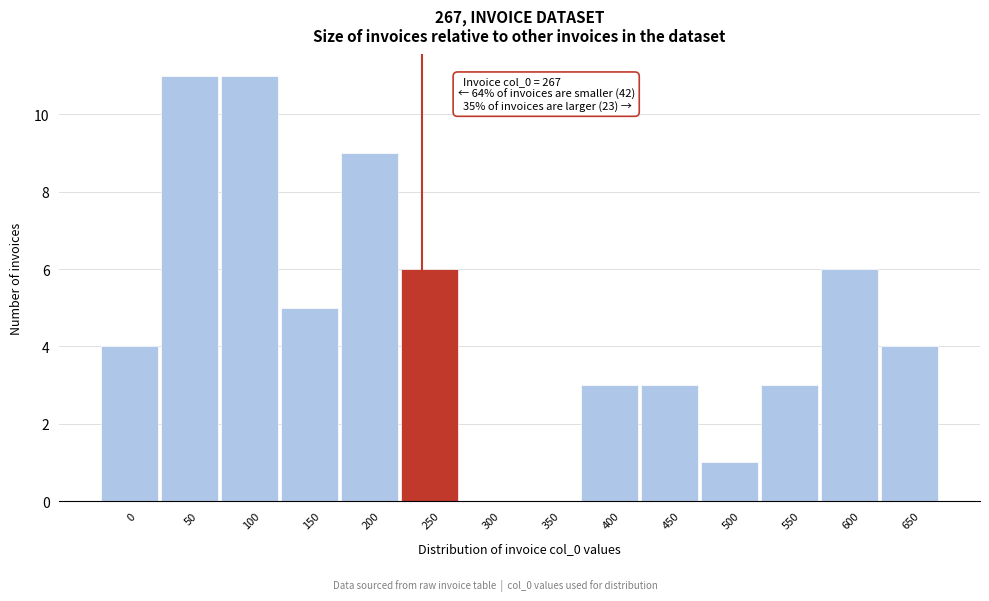

Reading right to left, extract all data points from this chart.

650=4	600=6	550=3	500=1	450=3	400=3	350=0	300=0	250=6	200=9	150=5	100=11	50=11	0=4